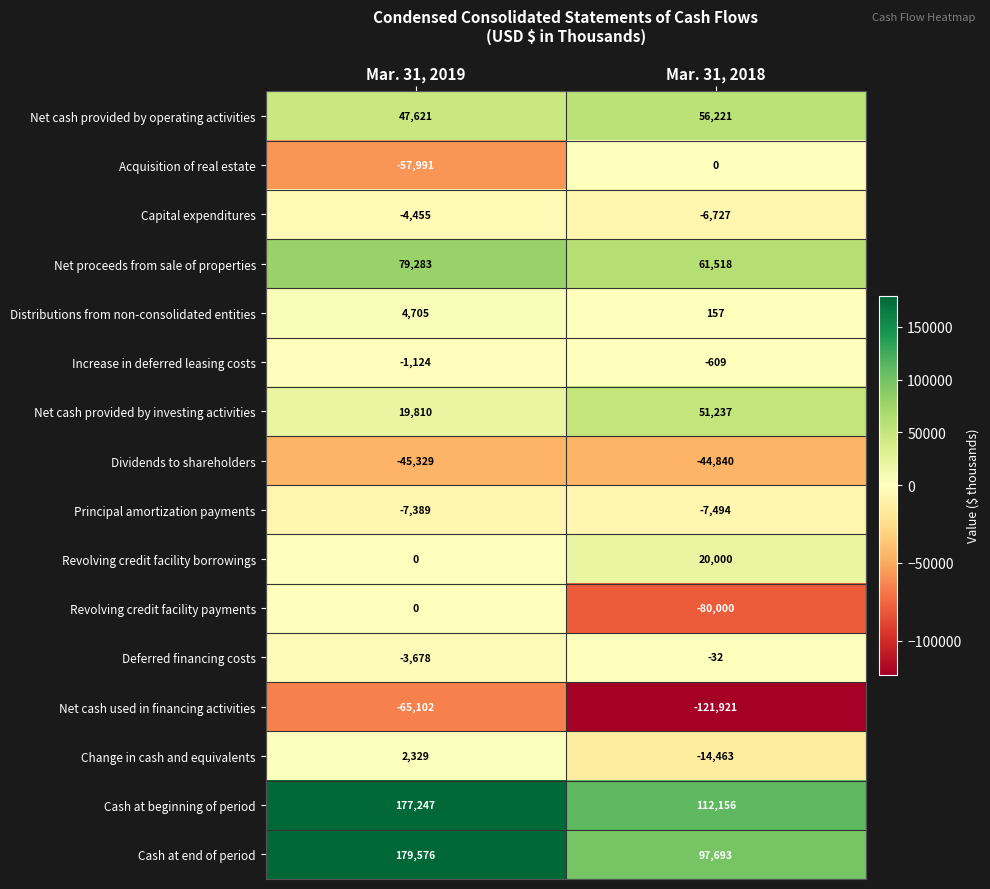

The Change in cash and equivalents series shows -14463 at Mar. 31, 2018. True or false?

True